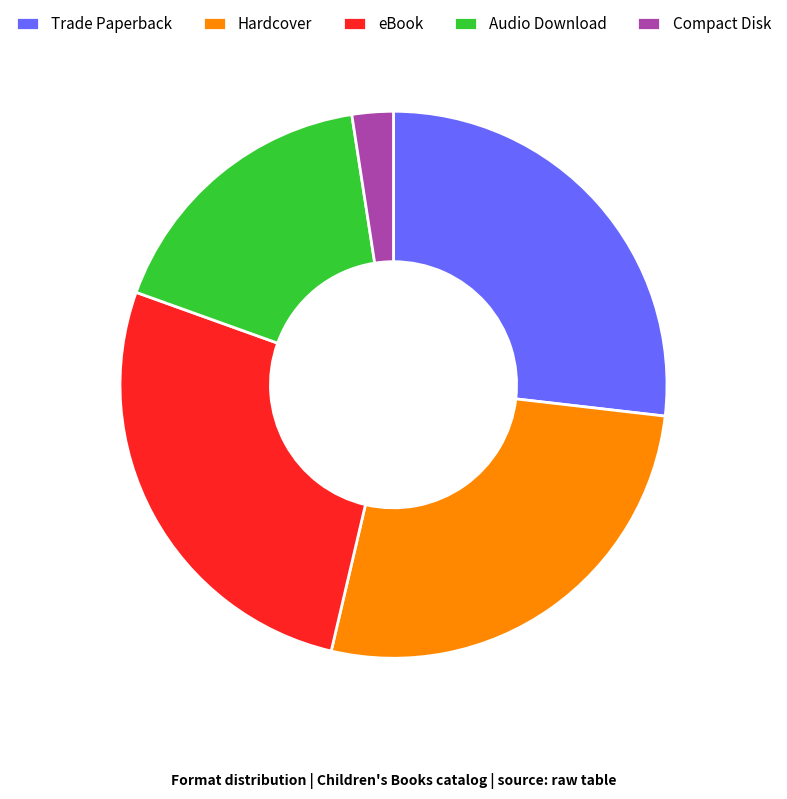

How many segments does this pie chart have?

5